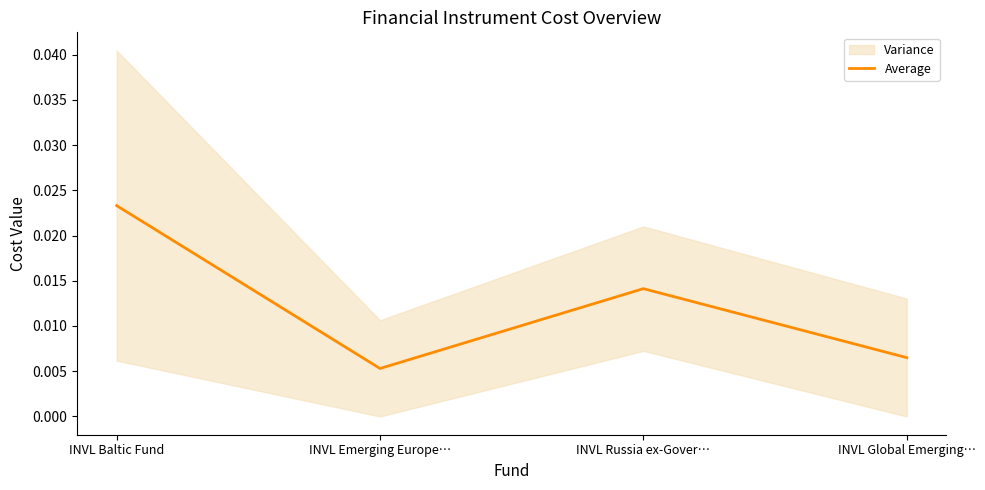

At which label is Average closest to 0?

INVL Emerging Europe…